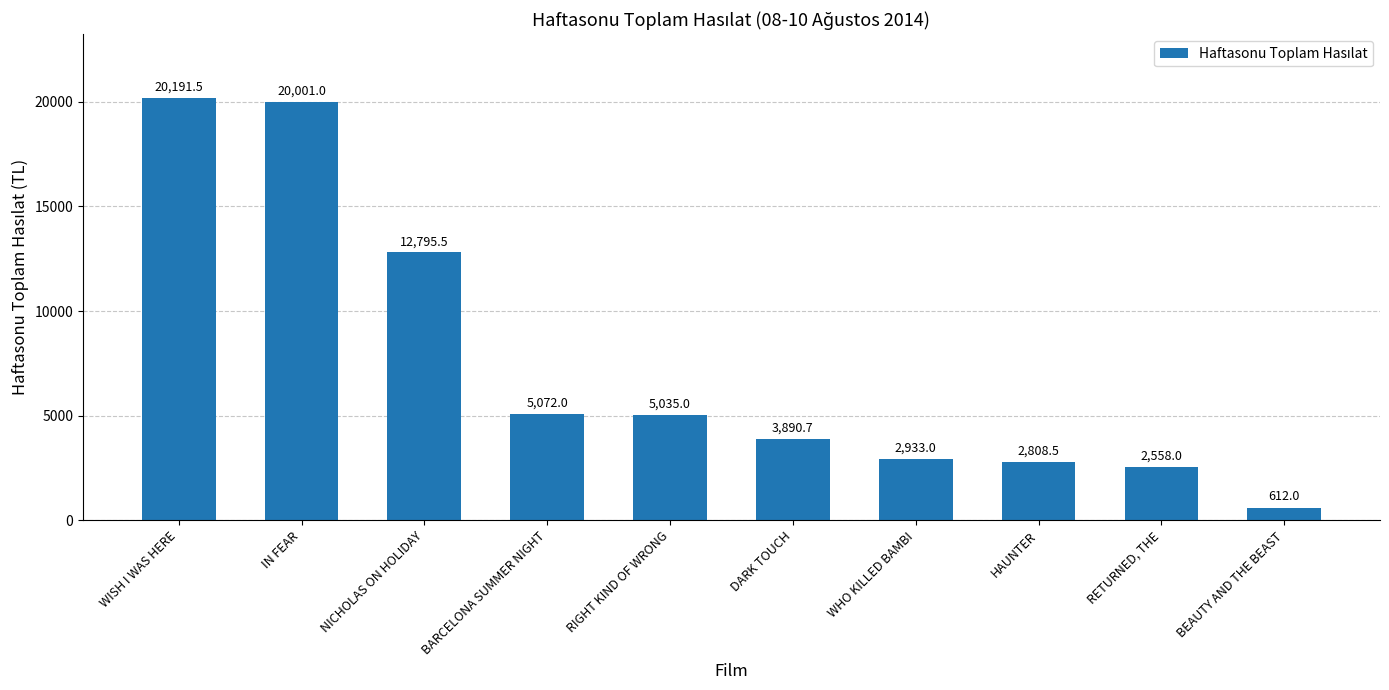

Reading right to left, transcribe all the data shown in this chart.

612.0	2558.0	2808.5	2933.0	3890.7	5035.0	5072.0	12795.5	20001.0	20191.5